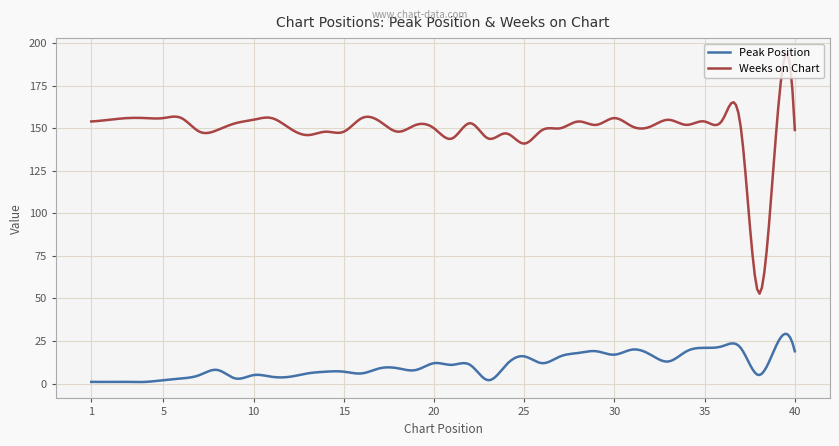

At how many categories does at least one series exceed 17?

300